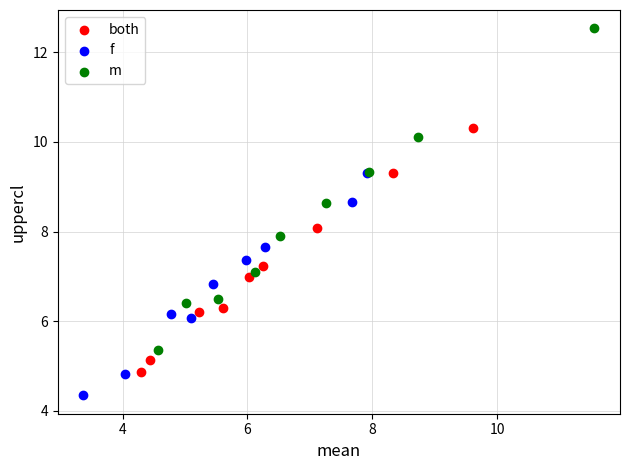

Which series has the largest Y range (max minus min)?

m